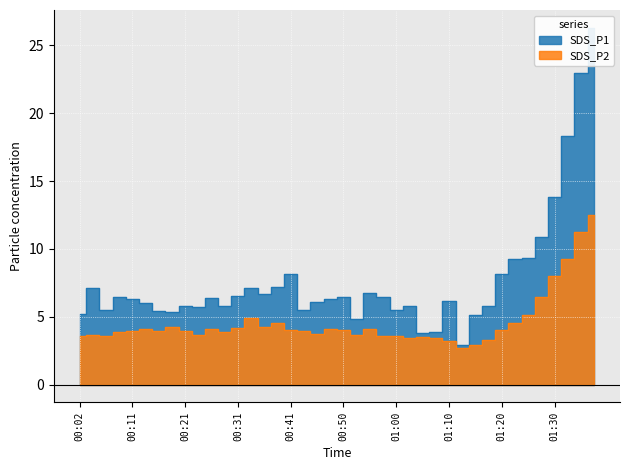

True or false: SDS_P1 has a value of 5.5 at 00:43.

True